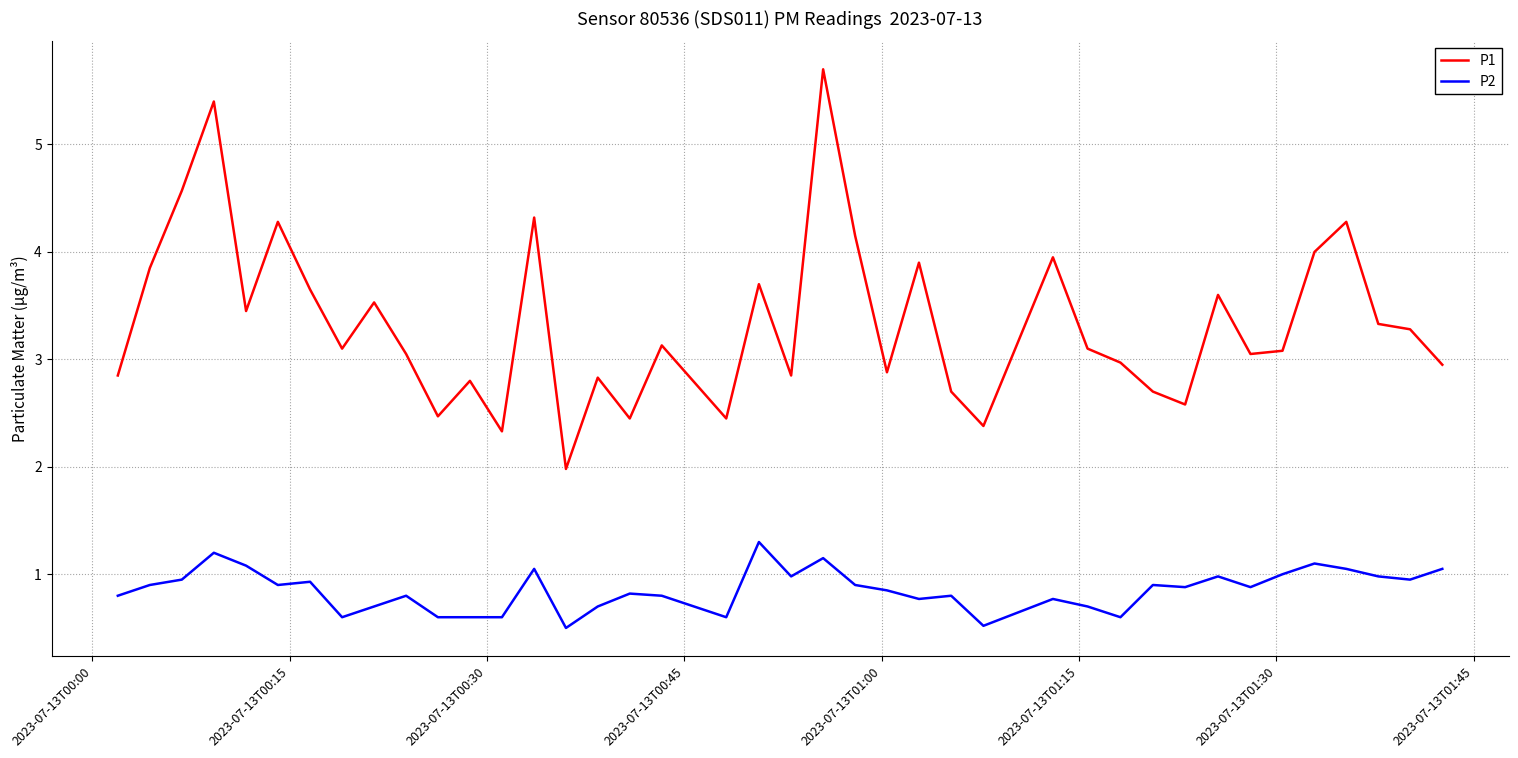

True or false: P1 has more than 1 interior local peaks.

True